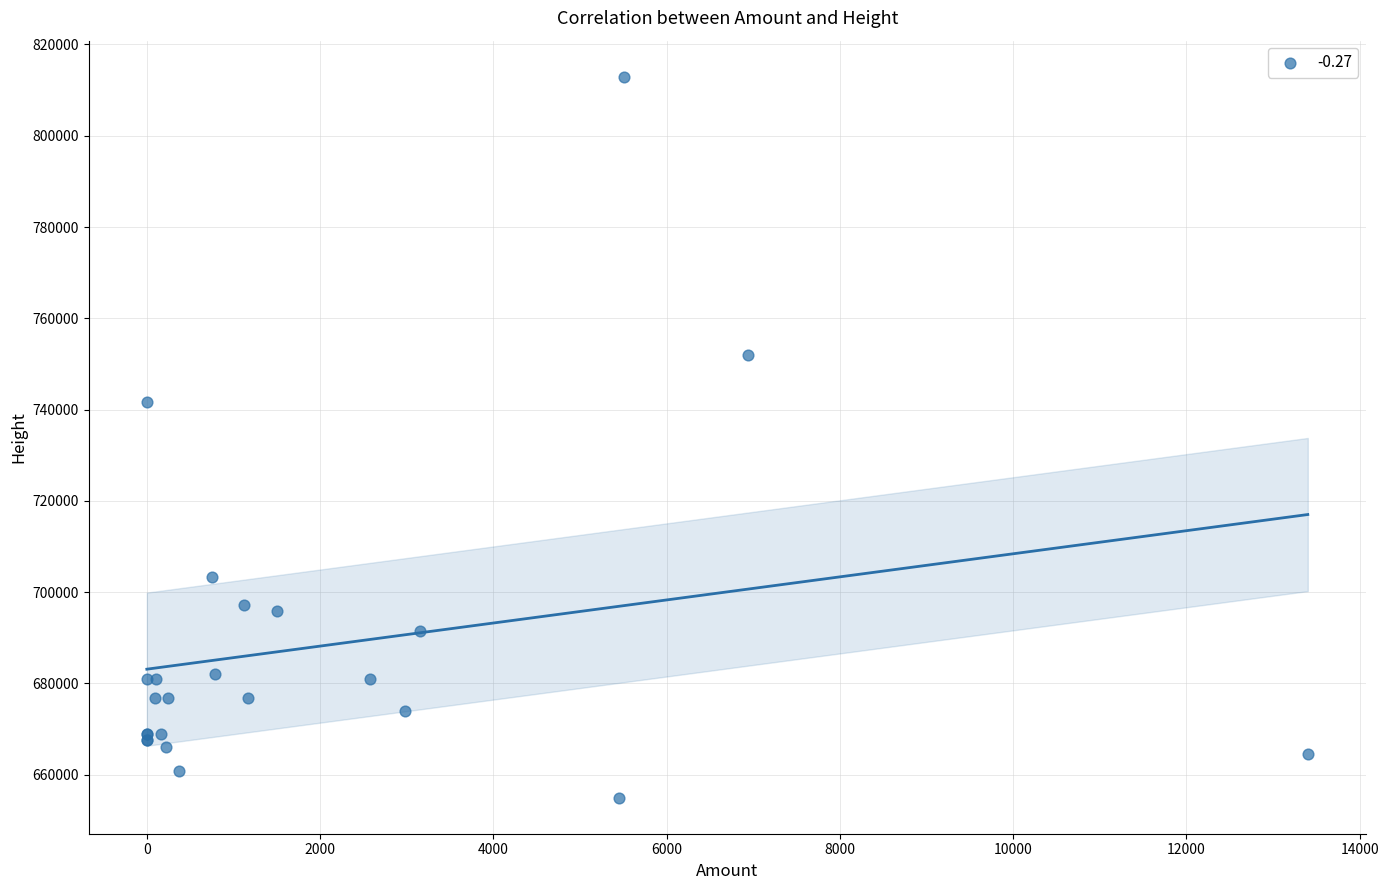

What Y value in the scatter plot is closest to 733952?

741619